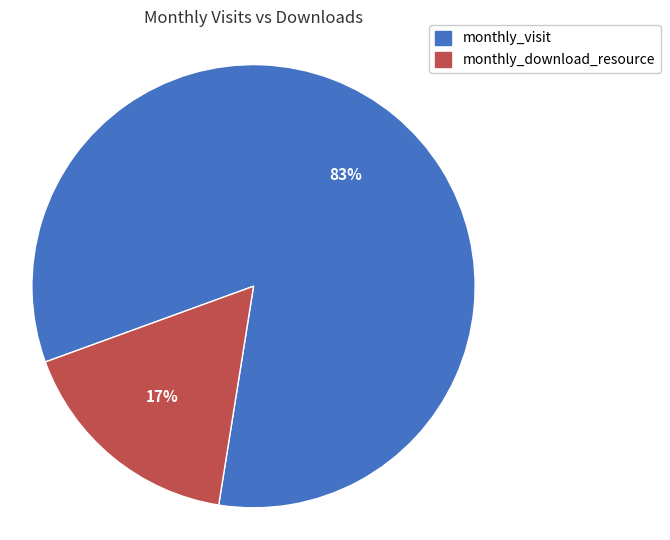

Which slice is the largest?

monthly_visit